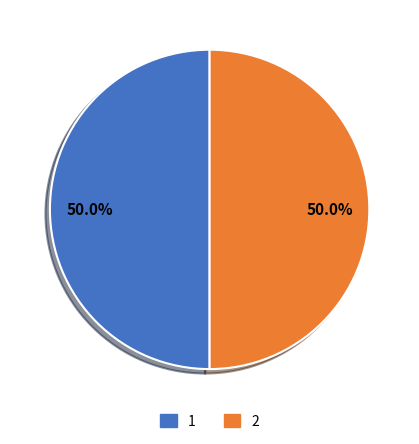

How many slices are in this pie chart?

2